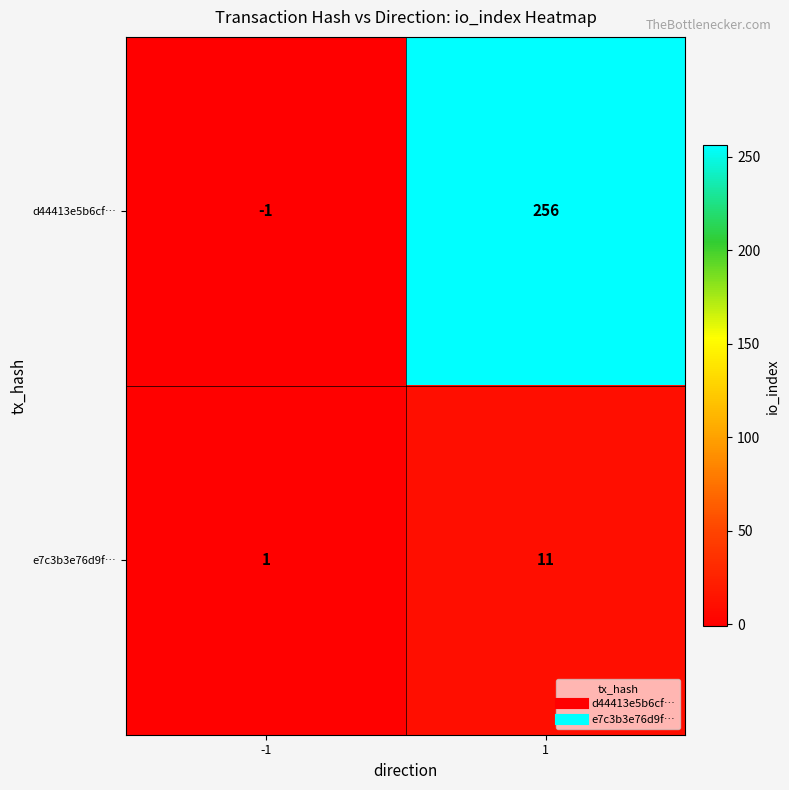

What is the difference between the e7c3b3e76d9f… values at -1 and 1?

10